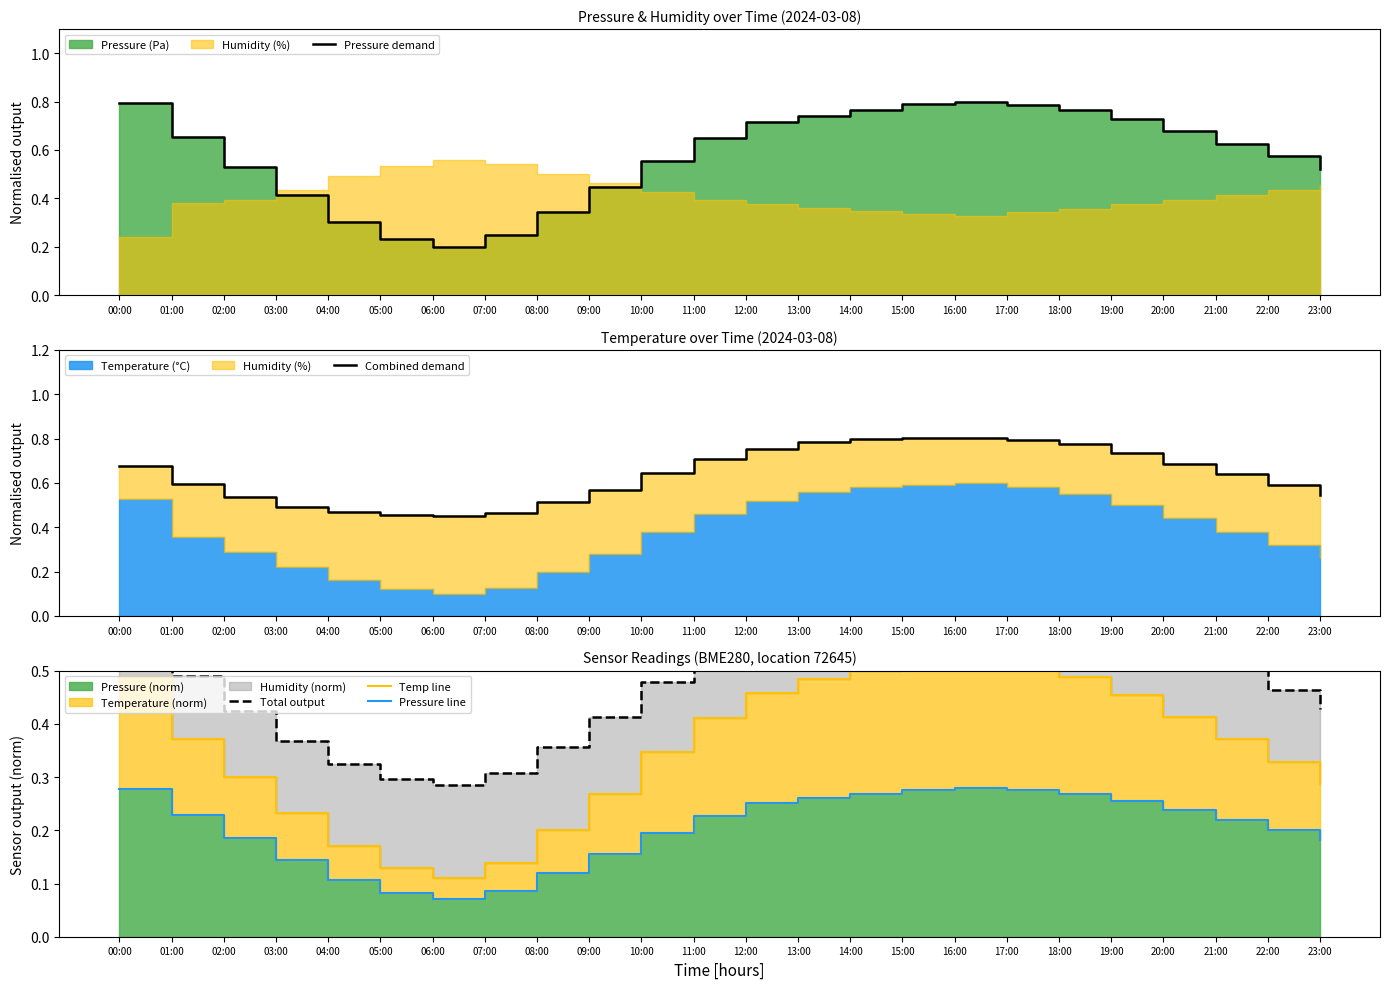

List the series in order of their peak value, highest first.

Combined demand, Pressure demand, Total output, Temp line, Pressure line